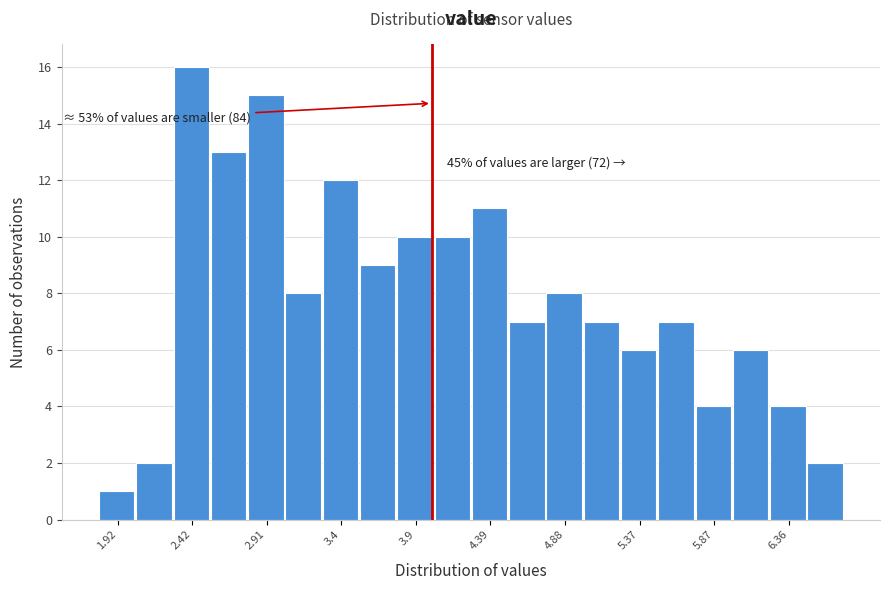

Over which range of the x-axis is the bar tallest?

2.30 to 2.55